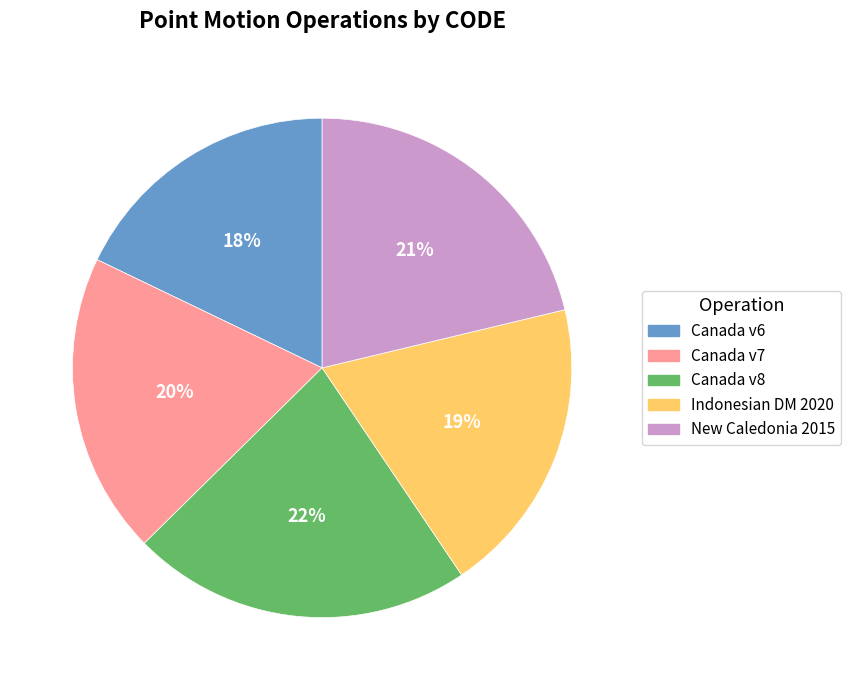

Between New Caledonia 2015 and Indonesian DM 2020, which is larger?

New Caledonia 2015